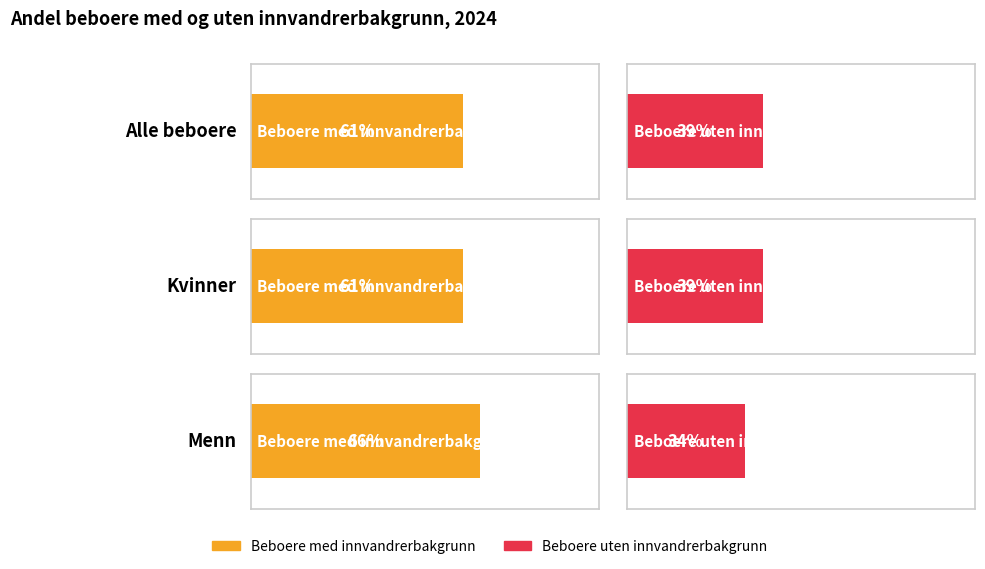

Where is Beboere uten innvandrerbakgrunn nearest to the value 36?

Menn